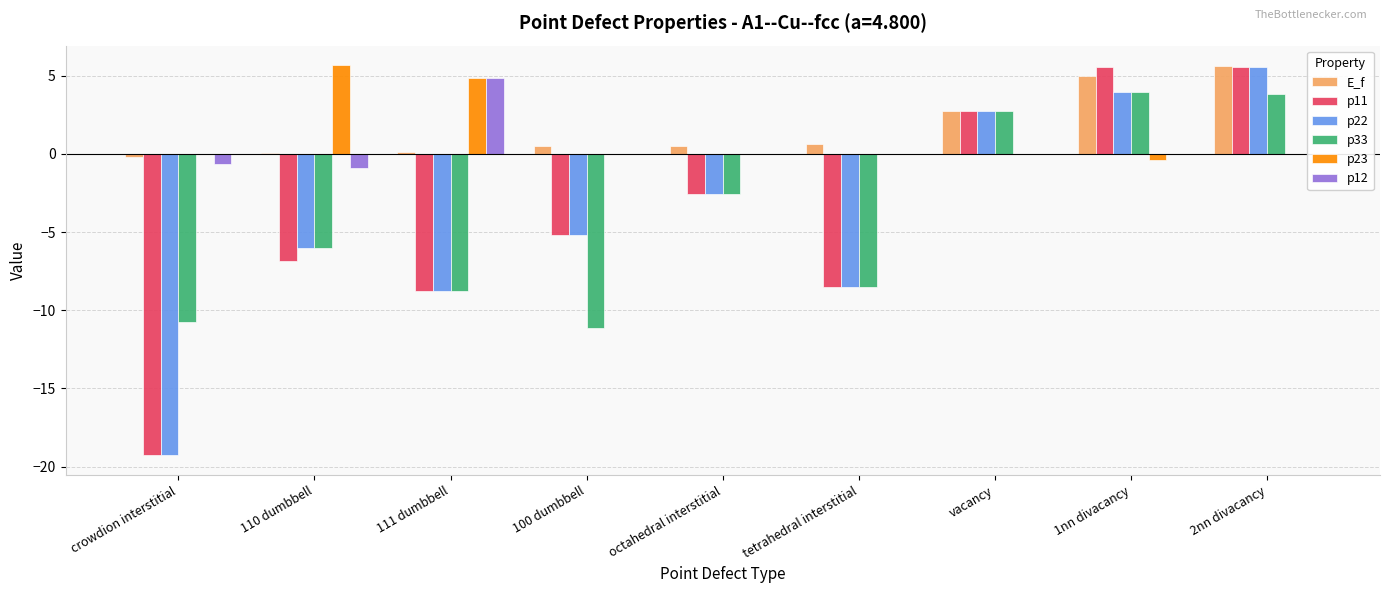

What is the total value across all series at 2nn divacancy?

20.5